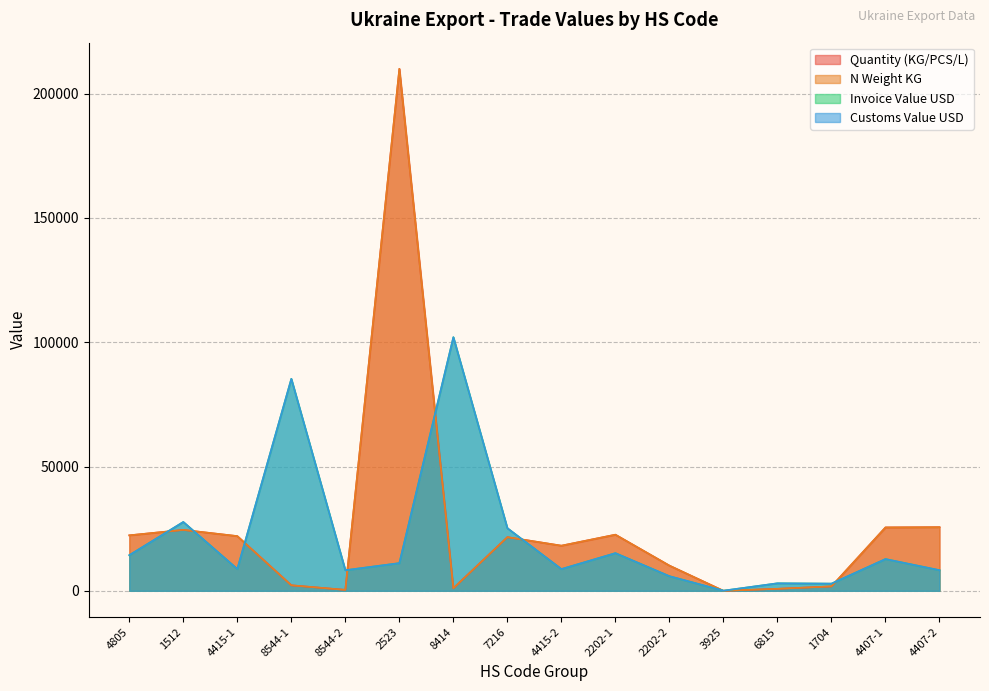

At which label does Customs Value USD first exceed 11130?

4805